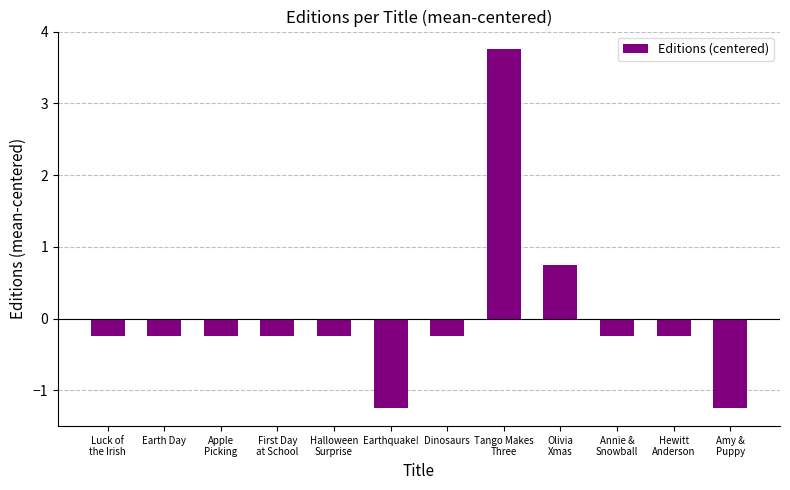

What is the smallest value displayed?

-1.2